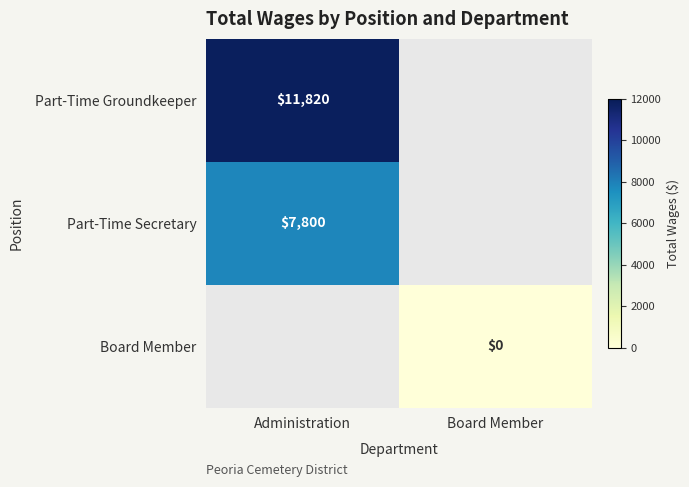

The Part-Time Secretary series shows 7800 at Administration. True or false?

True